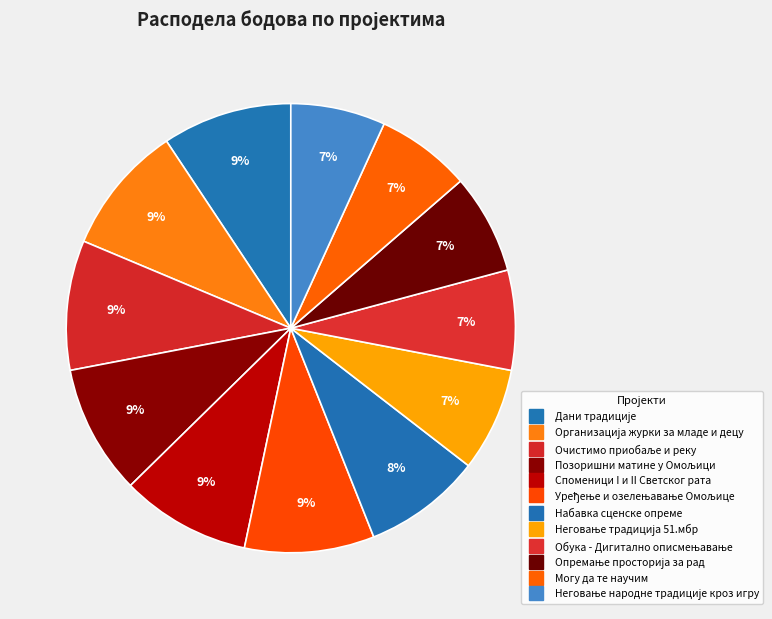

To the nearest percent, what portion does Неговање традиција 51.мбр represent?

7%